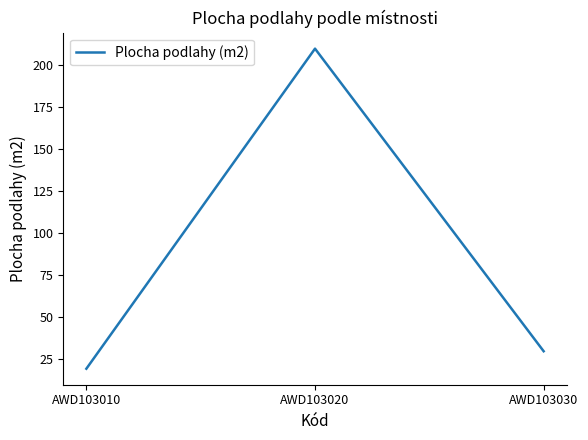

Rank the categories by value from lowest to highest.

AWD103010, AWD103030, AWD103020